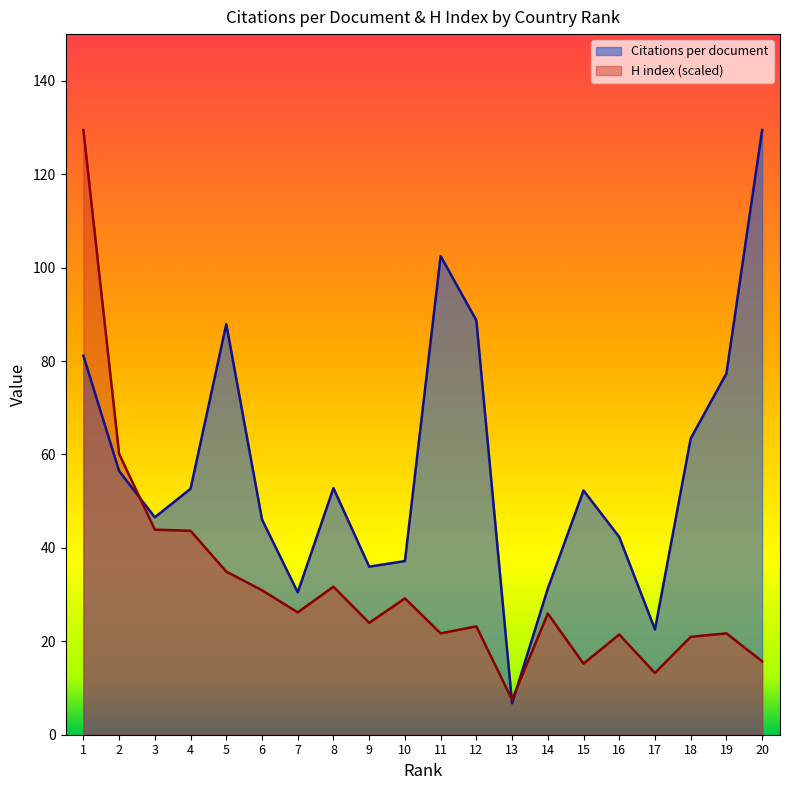

Rank the series at 19 from highest to lowest value.

Citations per document, H index (scaled)